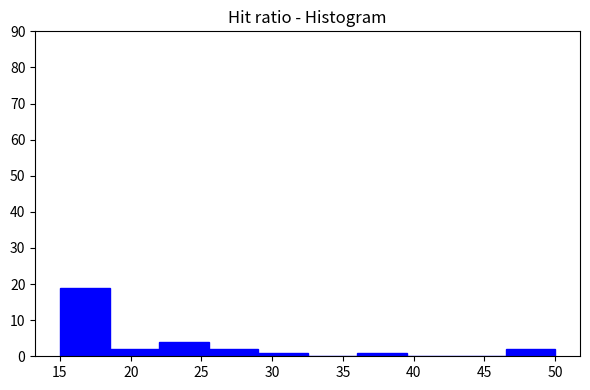

Over which range of the x-axis is the bar tallest?

15.0 to 18.5